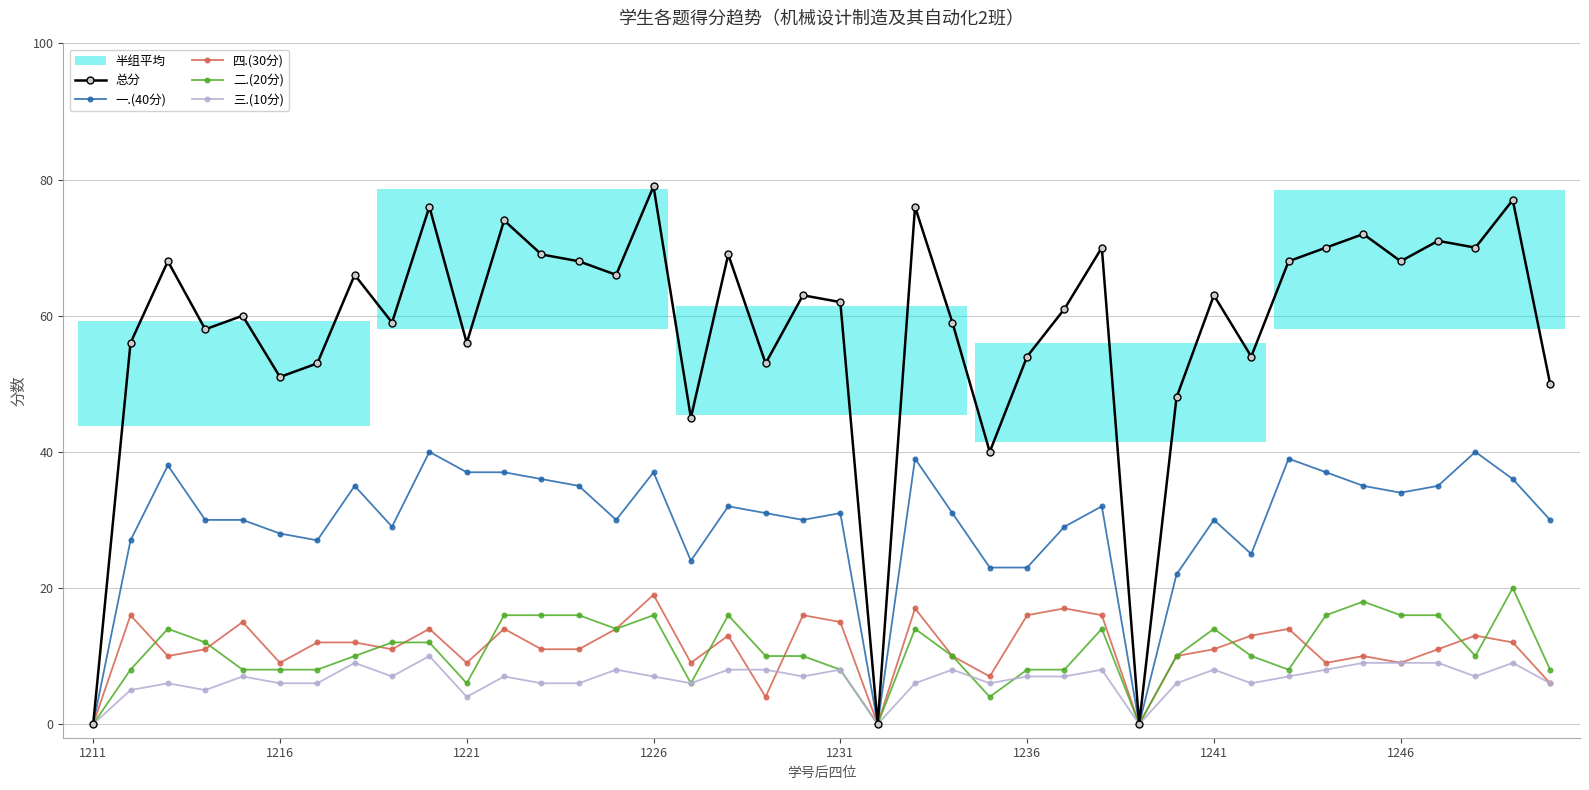

Does the chart have visible grid lines?

Yes